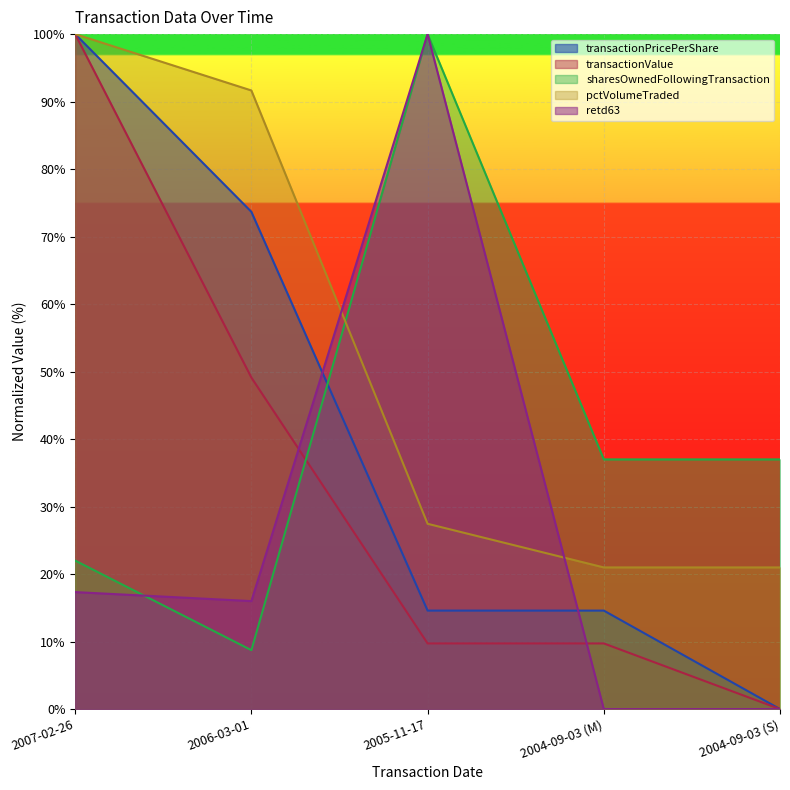

At which label does pctVolumeTraded reach its peak?

2007-02-26